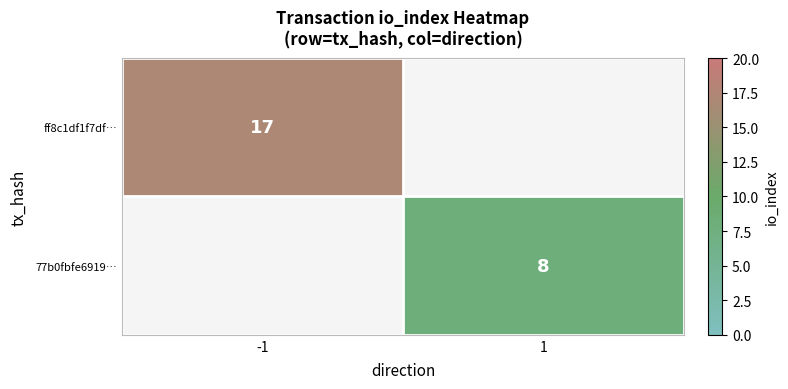

The ff8c1df1f7df… series shows 17 at -1. True or false?

True